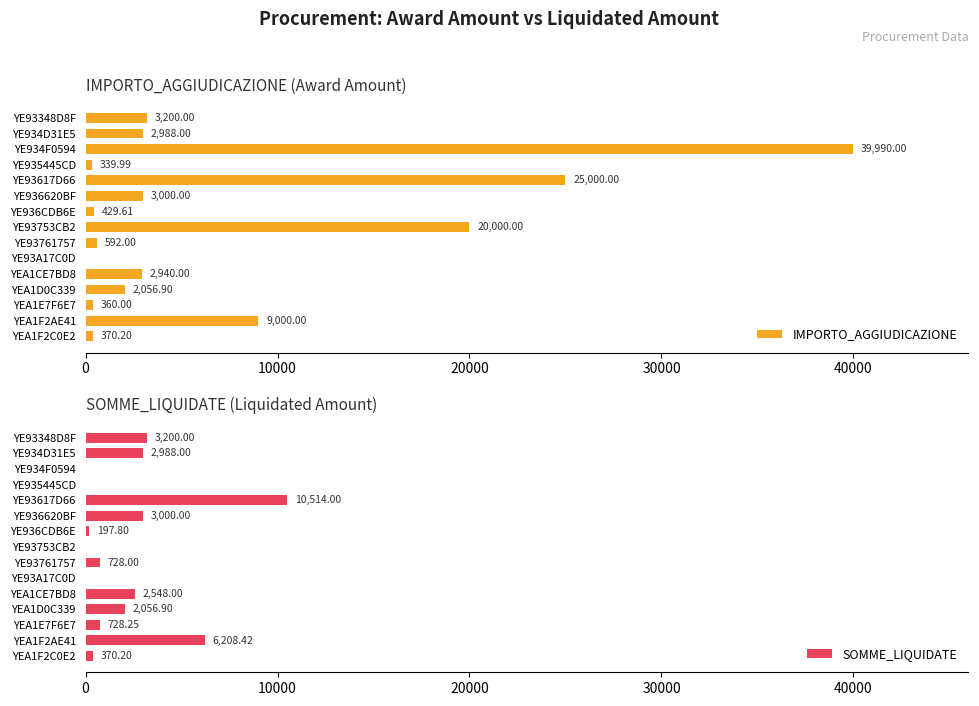

Which series has the widest spread of values?

IMPORTO_AGGIUDICAZIONE